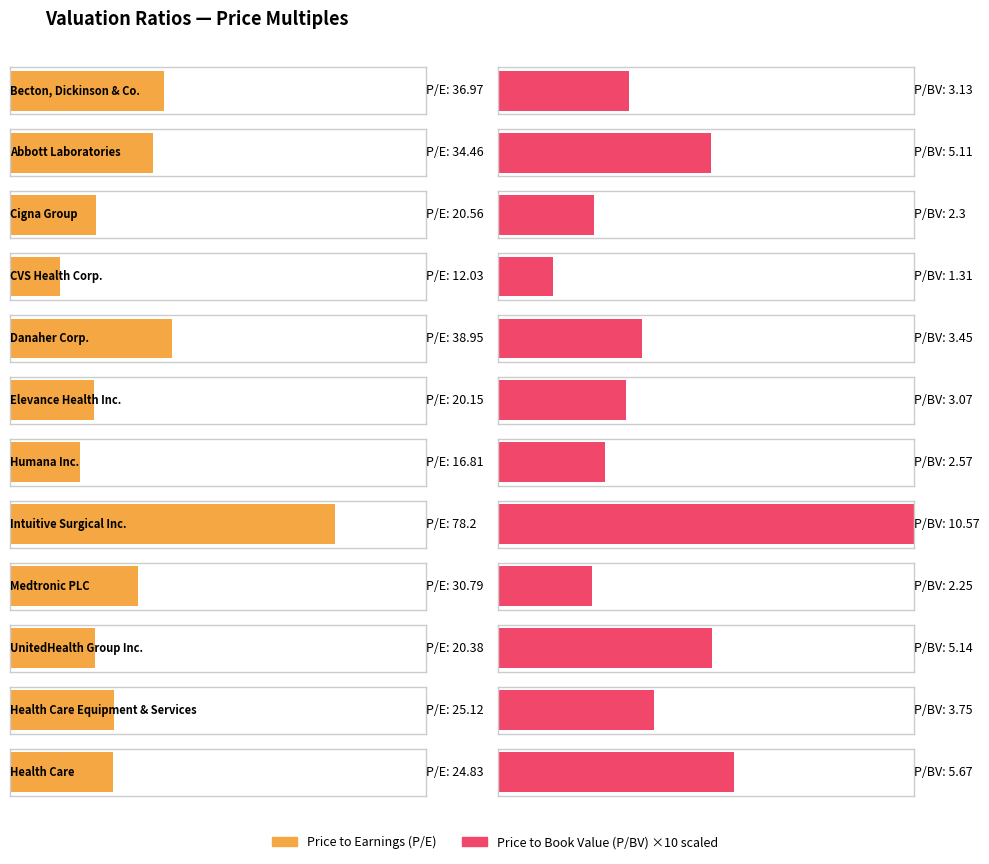

Is the value of P/E at Intuitive Surgical Inc. greater than the value of P/BV at Becton, Dickinson & Co.?

Yes